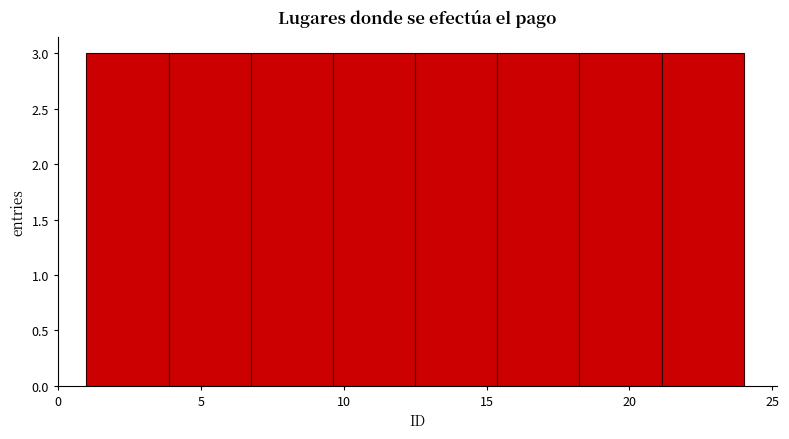

Reading left to right, transcribe this chart: for each bar, give the range it covers on the x-axis and its height. Neither the bar edges nor the heights are printed on the chart, so give them approximately, as read against the axes.

1.0 to 4.0: 3
4.0 to 7.0: 3
7.0 to 9.5: 3
9.5 to 12.5: 3
12.5 to 15.5: 3
15.5 to 18.5: 3
18.5 to 21.0: 3
21.0 to 24.0: 3